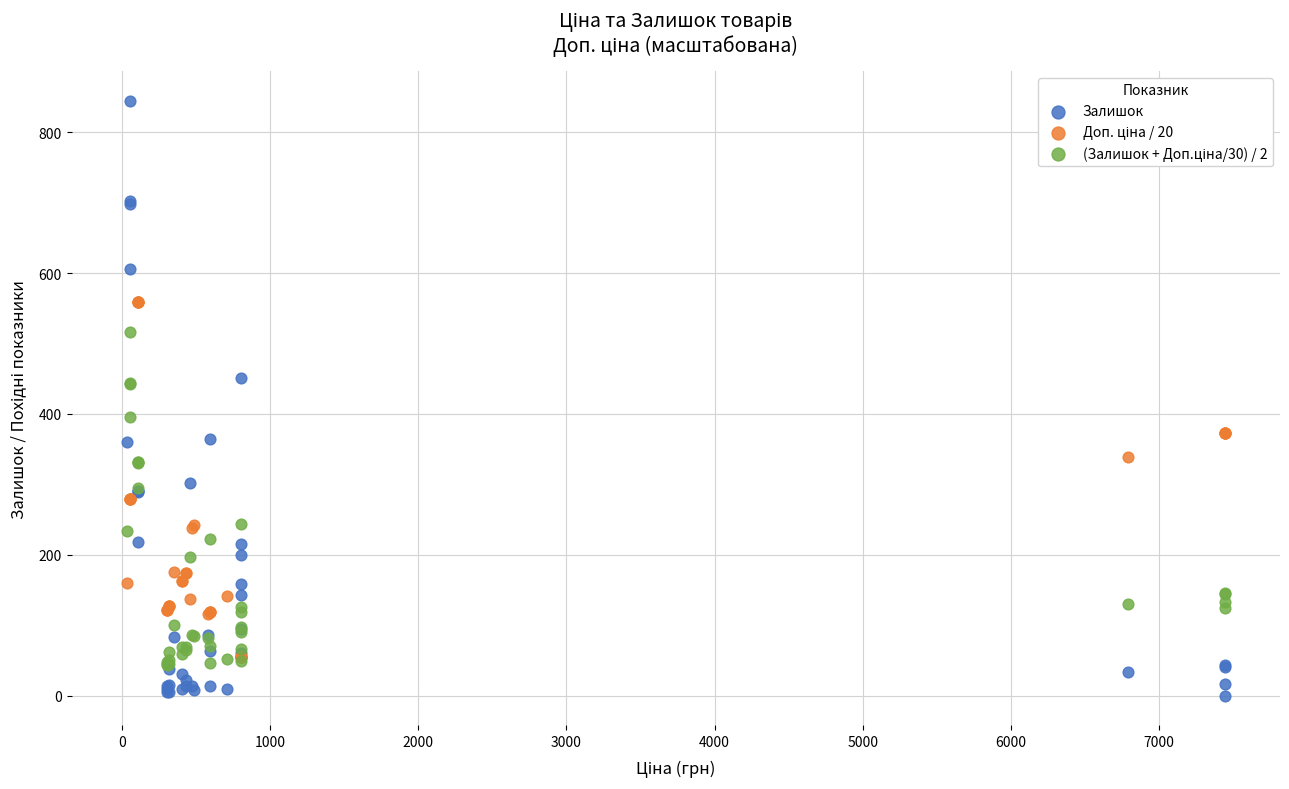

Which series contains the highest Y value?

Залишок